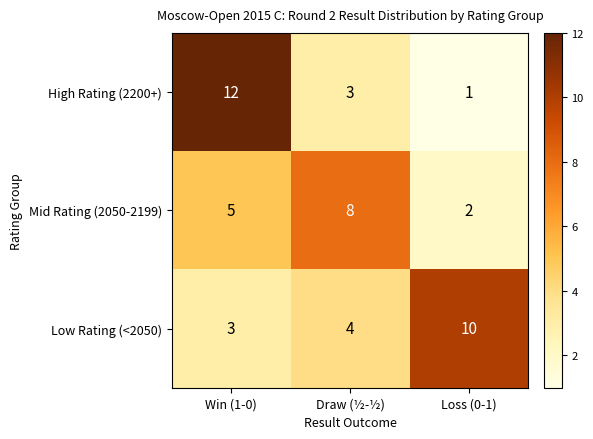

Rank the series by their maximum value, from highest to lowest.

High Rating (2200+), Low Rating (<2050), Mid Rating (2050-2199)